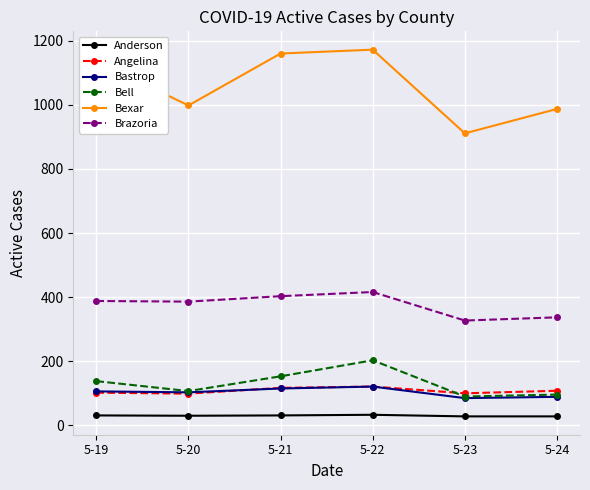

True or false: Brazoria has more than 0 points higher than both neighbors.

True